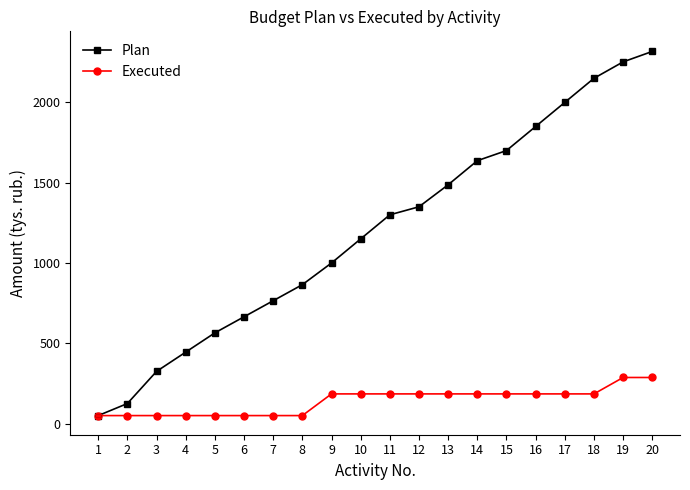

Which series has the largest total across all categories?

Plan